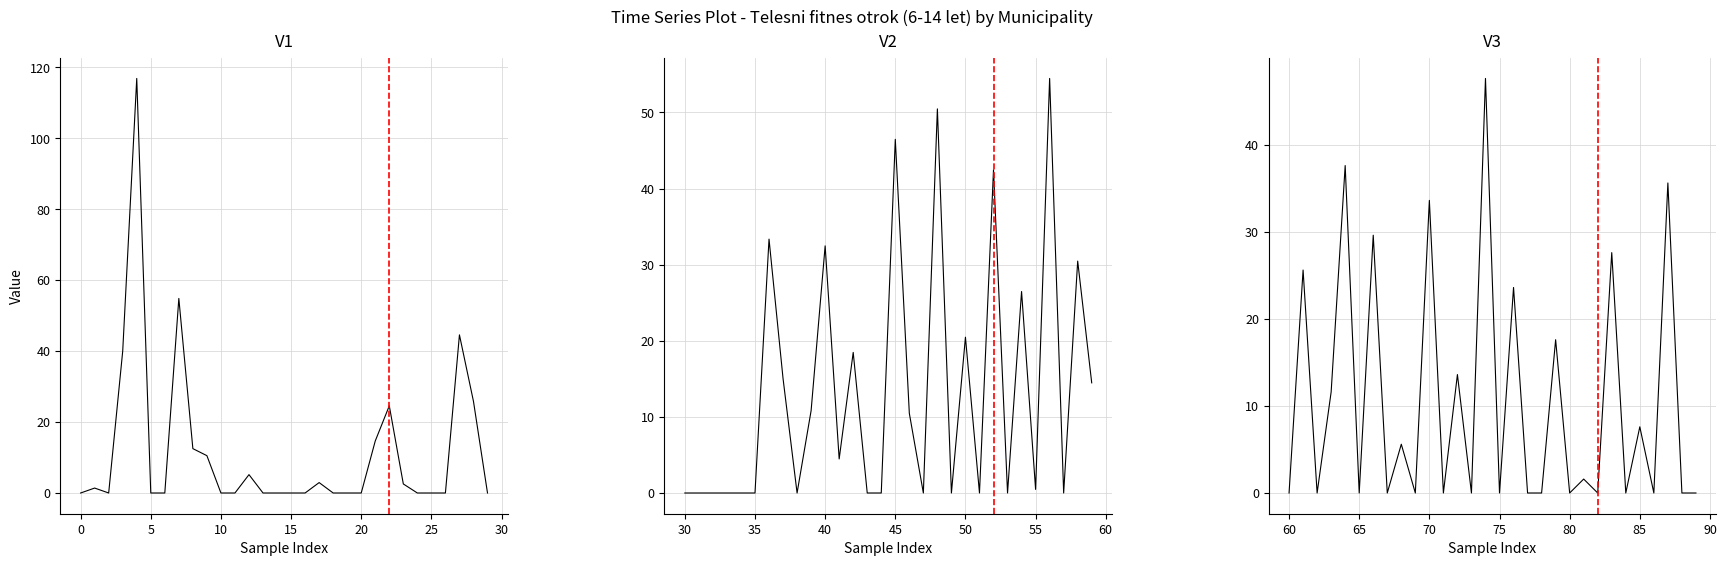

What is the label of the 26th point from the left?

25